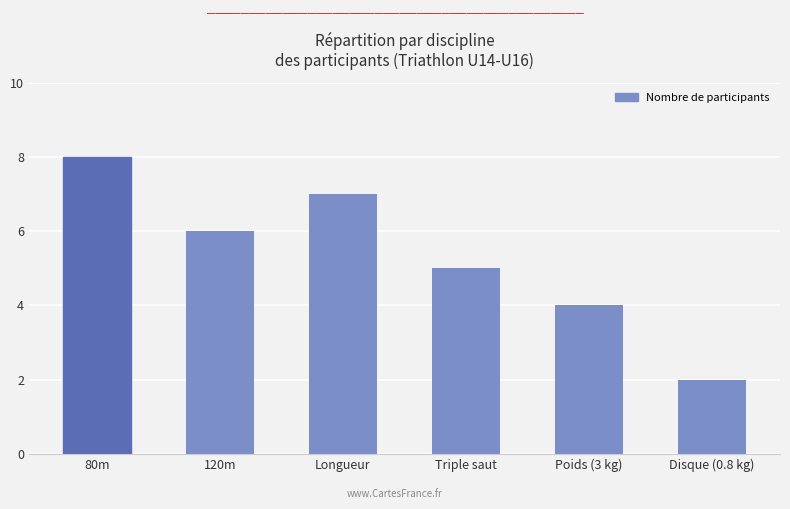

Which has a higher value, Longueur or 120m?

Longueur